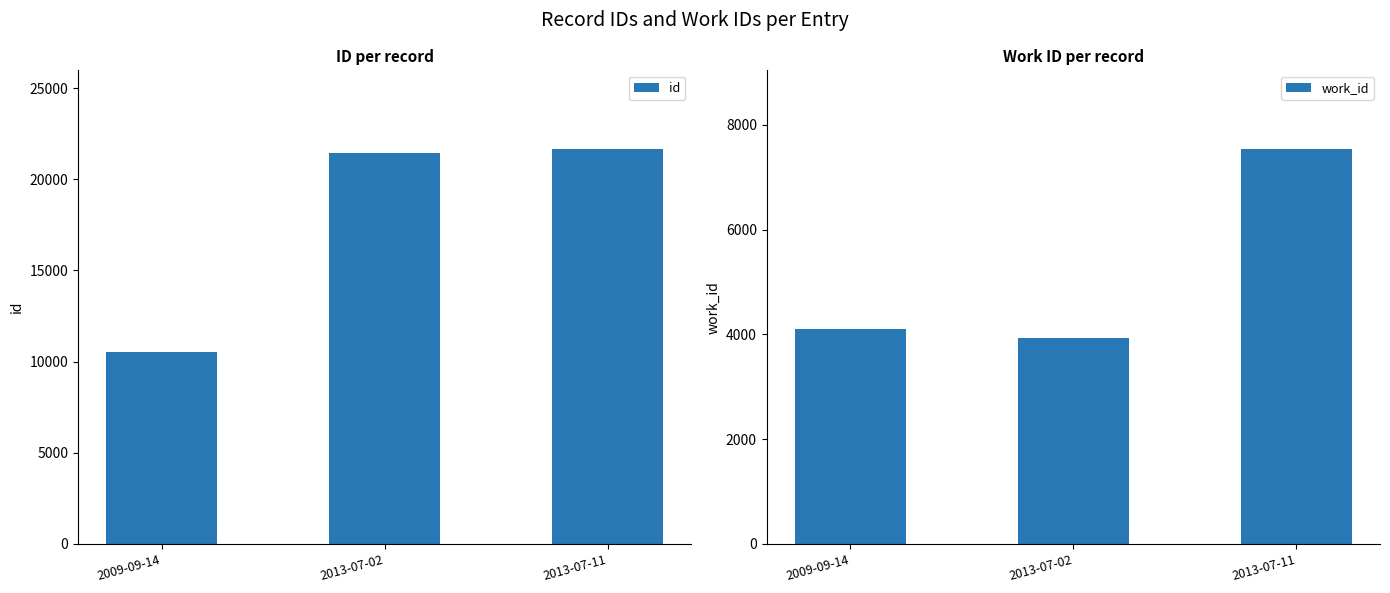

What is the approximate value of work_id at 2009-09-14, to the nearest 100?

4100